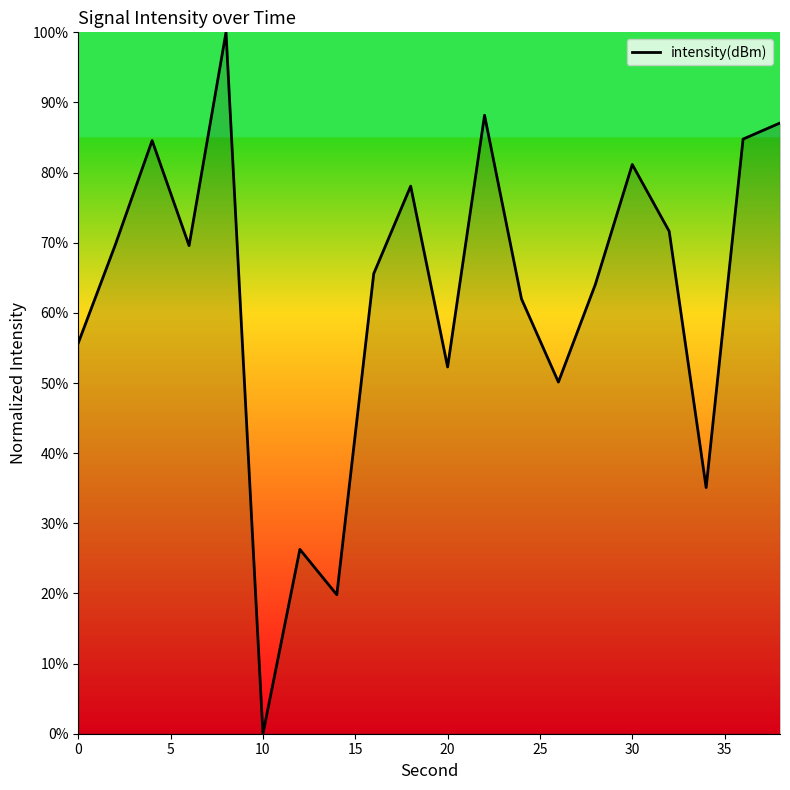

What is the greatest value displayed?

100.0